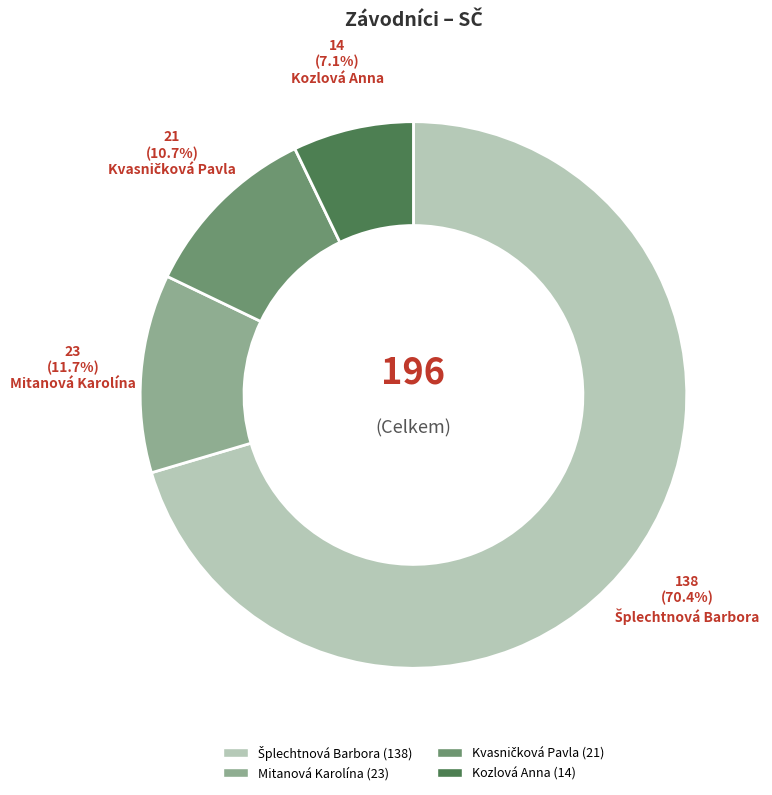

Is there any slice that represents more than half of the pie?

Yes